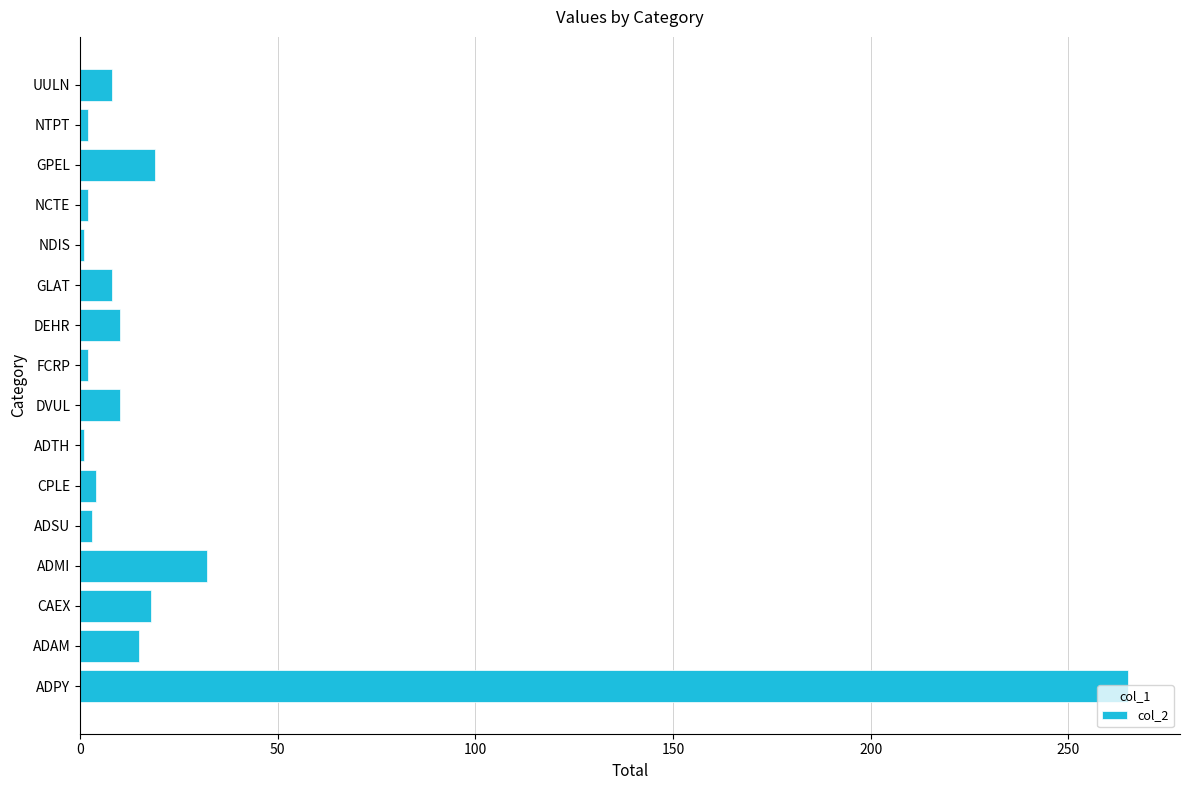

What is the smallest value displayed?

1